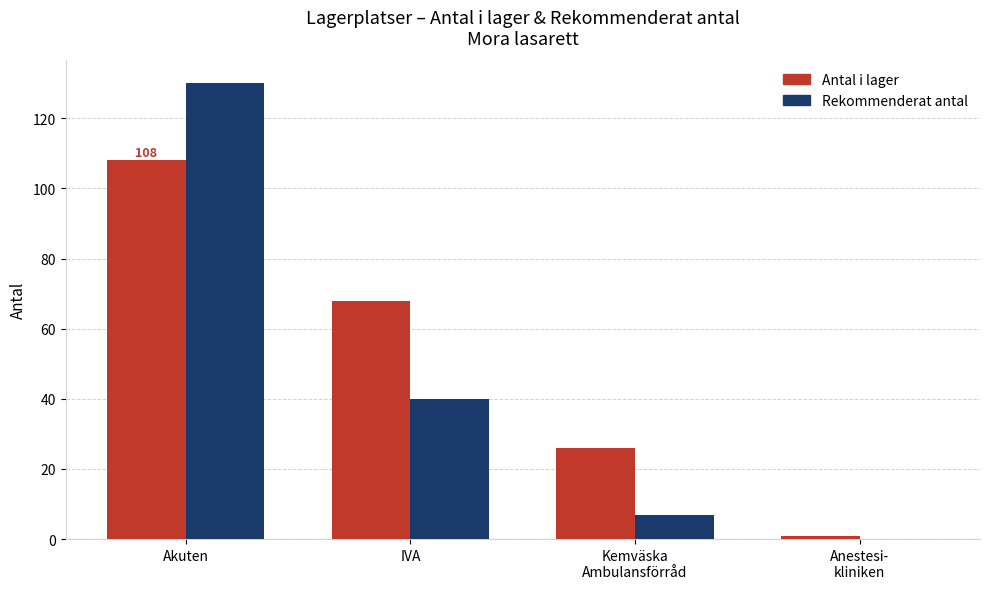

What is the total value across all series at Akuten?

238